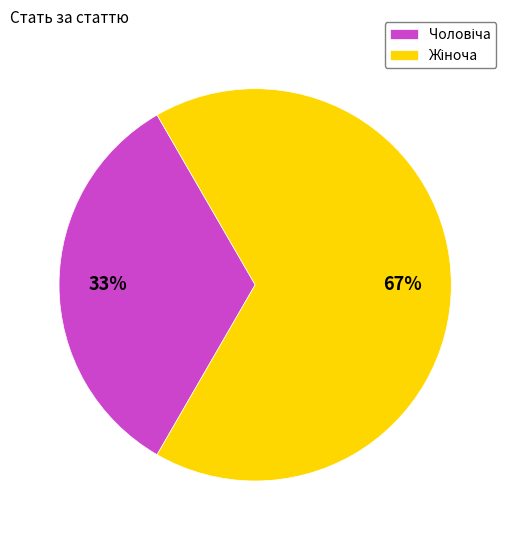

Is there any slice that represents more than half of the pie?

Yes